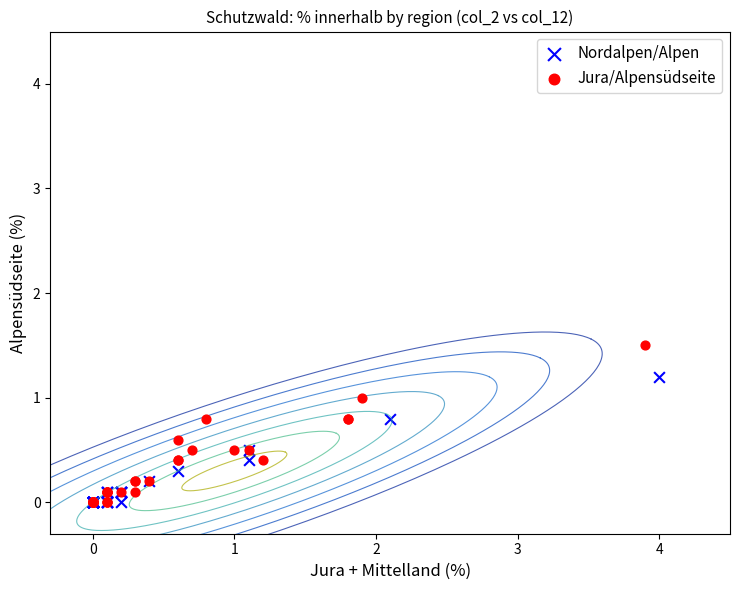

Which series reaches the maximum Y coordinate?

Jura/Alpensüdseite